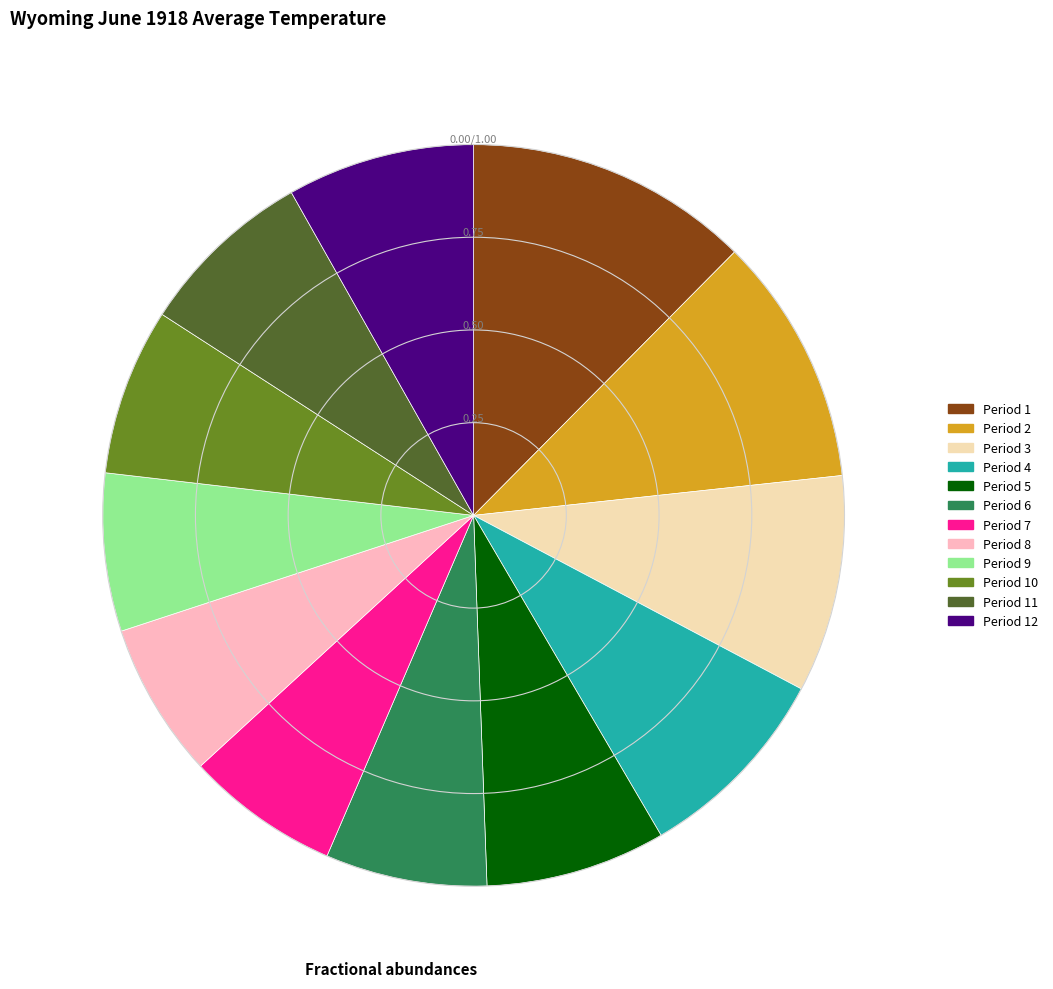

Is Period 1 the majority of the pie?

No